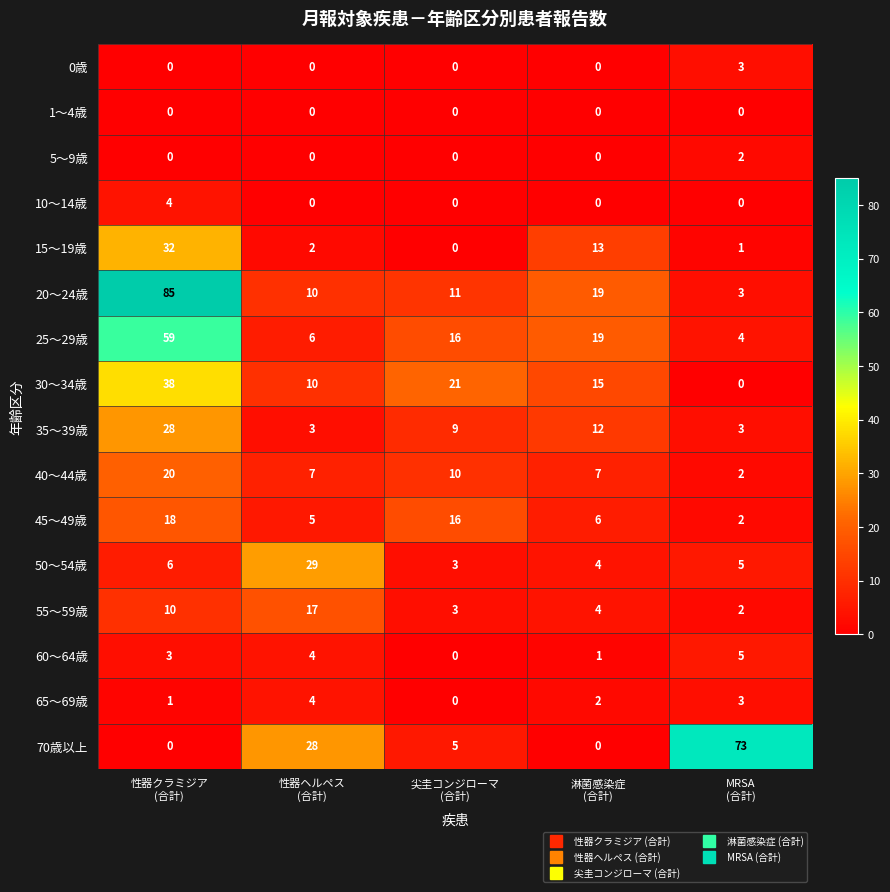

What is the spread (max minus min) of values at MRSA
(合計)?

73